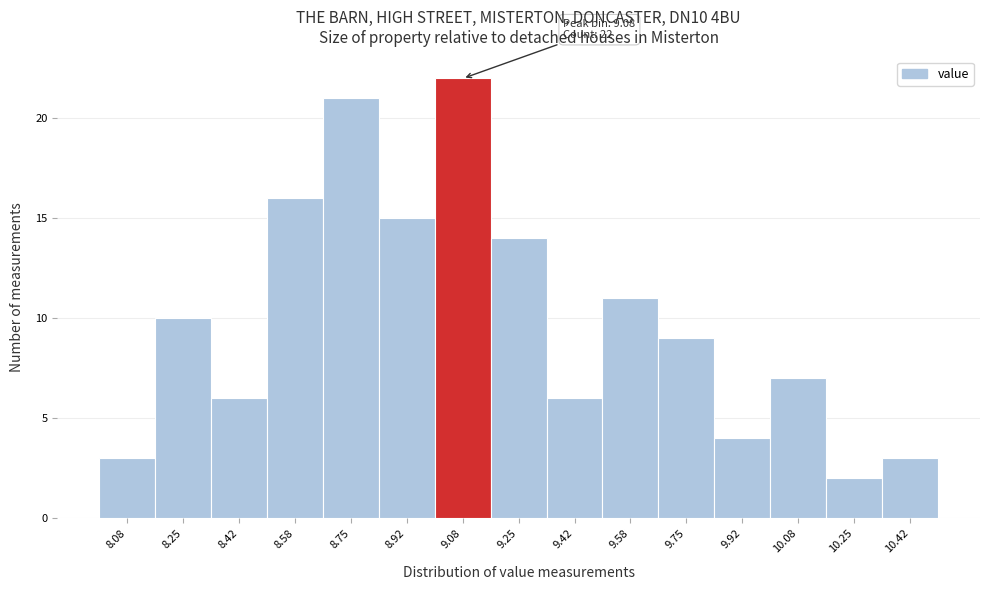

Which range on the x-axis has the tallest bar?

9.00 to 9.16